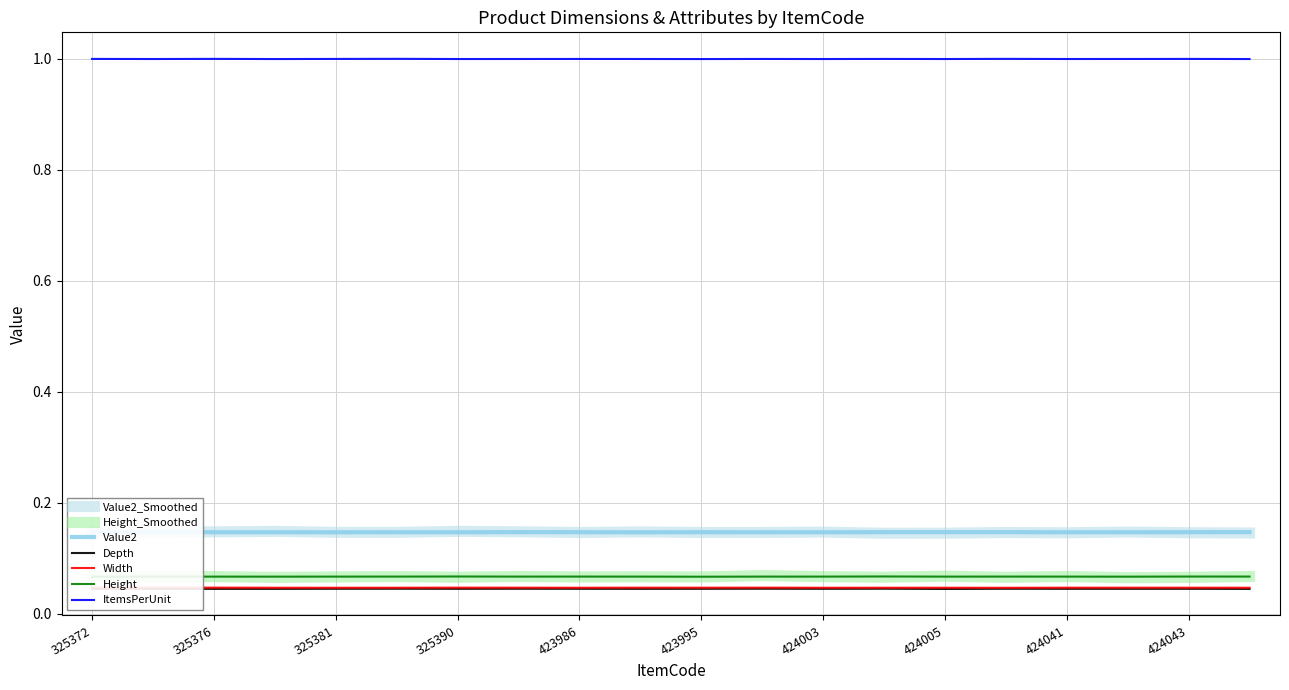

True or false: ItemsPerUnit and Depth intersect in this chart.

False